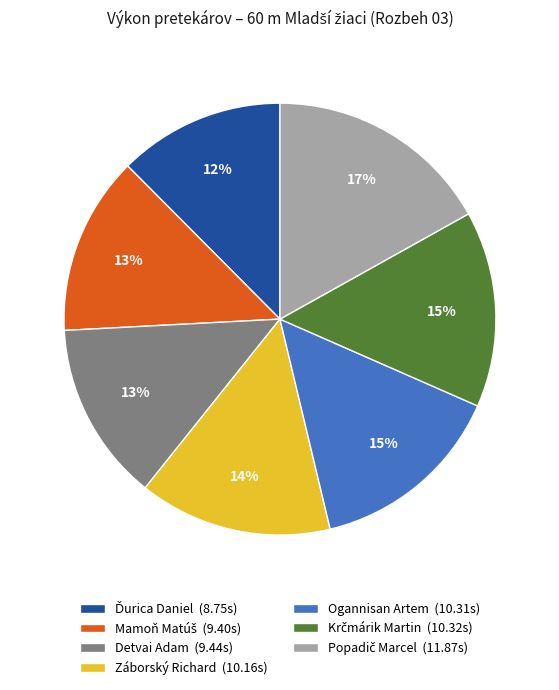

To the nearest percent, what is the average slice percentage?

14%